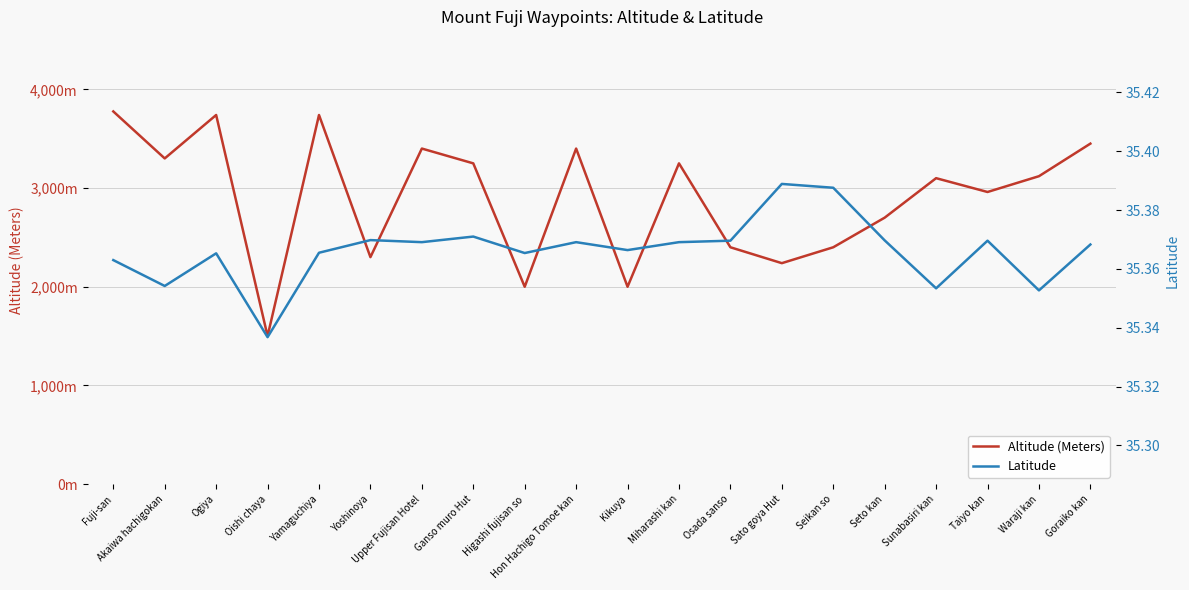

True or false: Altitude (Meters) and Latitude intersect in this chart.

False